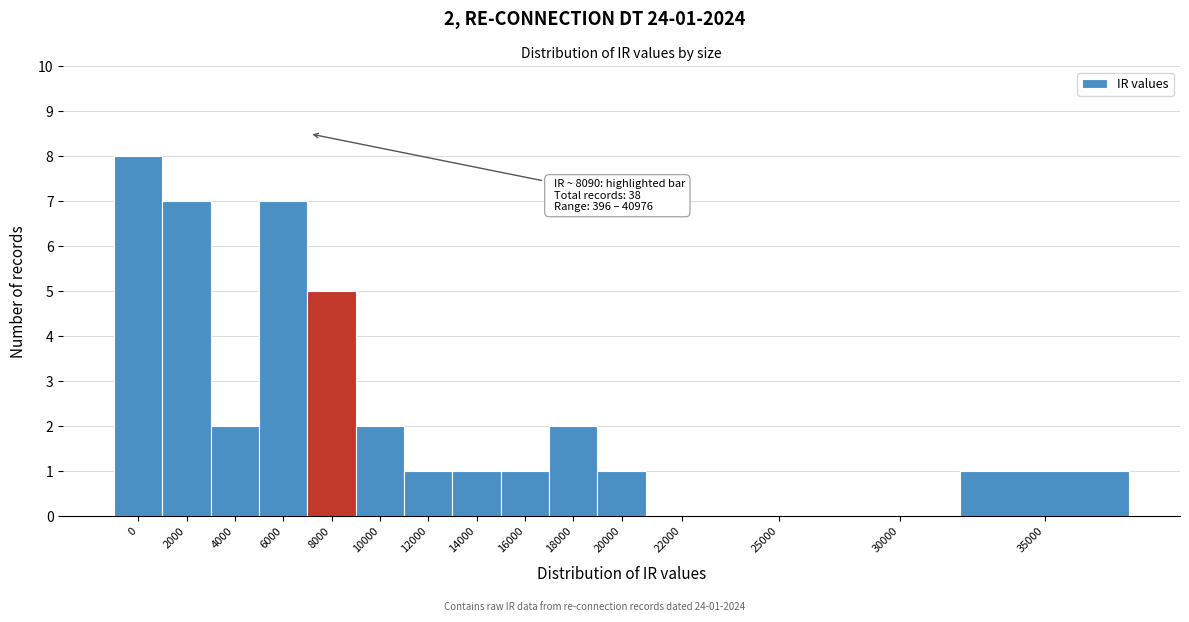

Reading left to right, what are all the values shown in this chart?

0=8	2000=7	4000=2	6000=7	8000=5	10000=2	12000=1	14000=1	16000=1	18000=2	20000=1	22000=0	25000=0	30000=0	35000=1